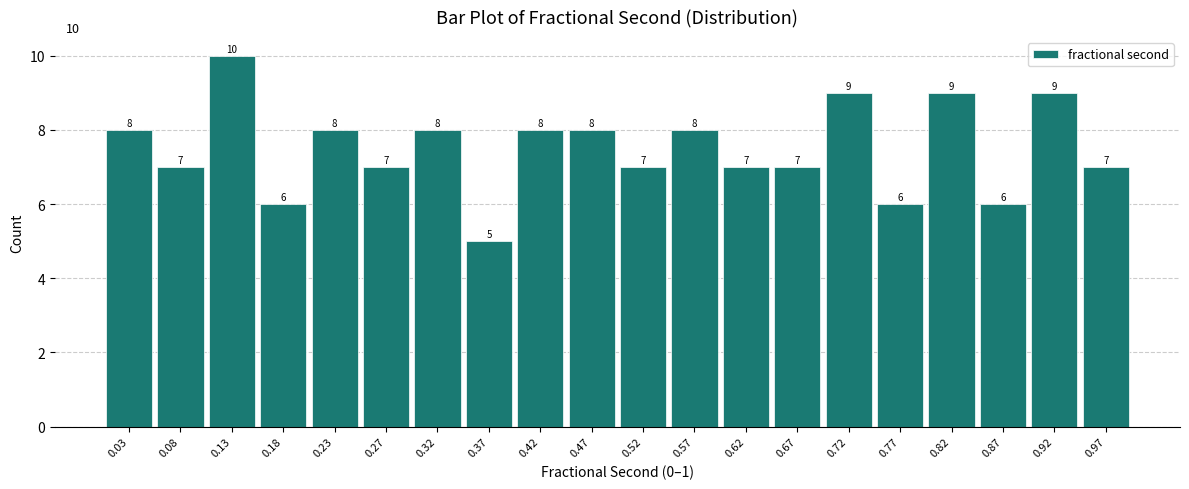

Over which range of the x-axis is the bar tallest?

0.100 to 0.150